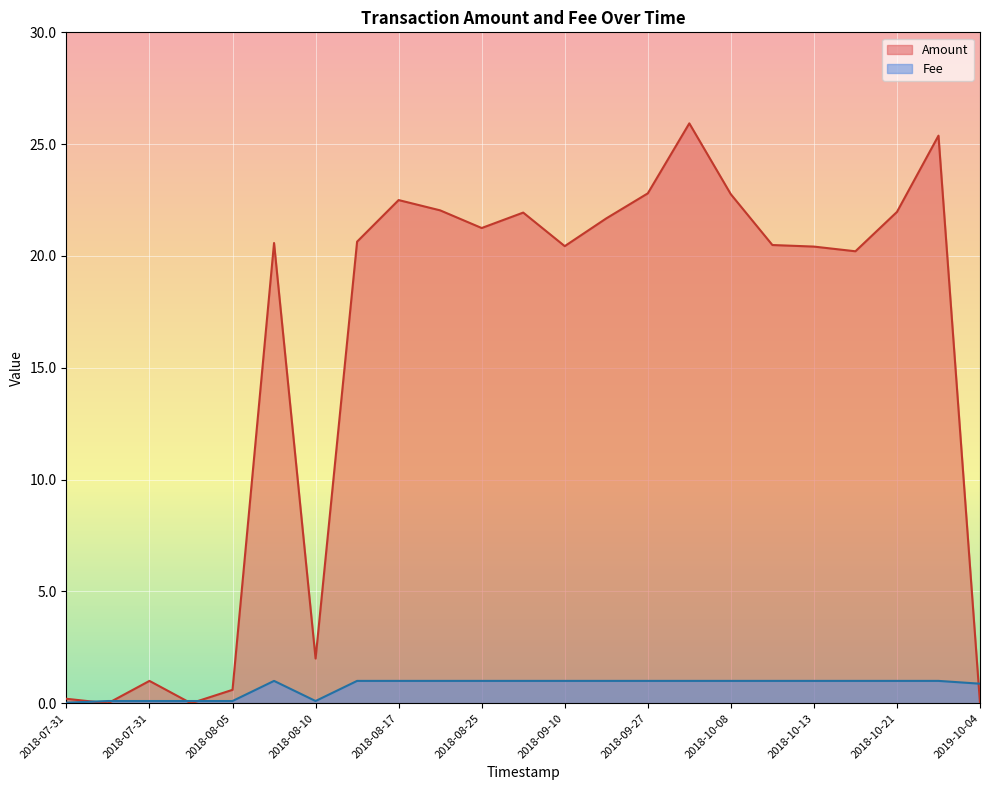

The Fee series shows 0.5 at 2018-08-10. True or false?

False